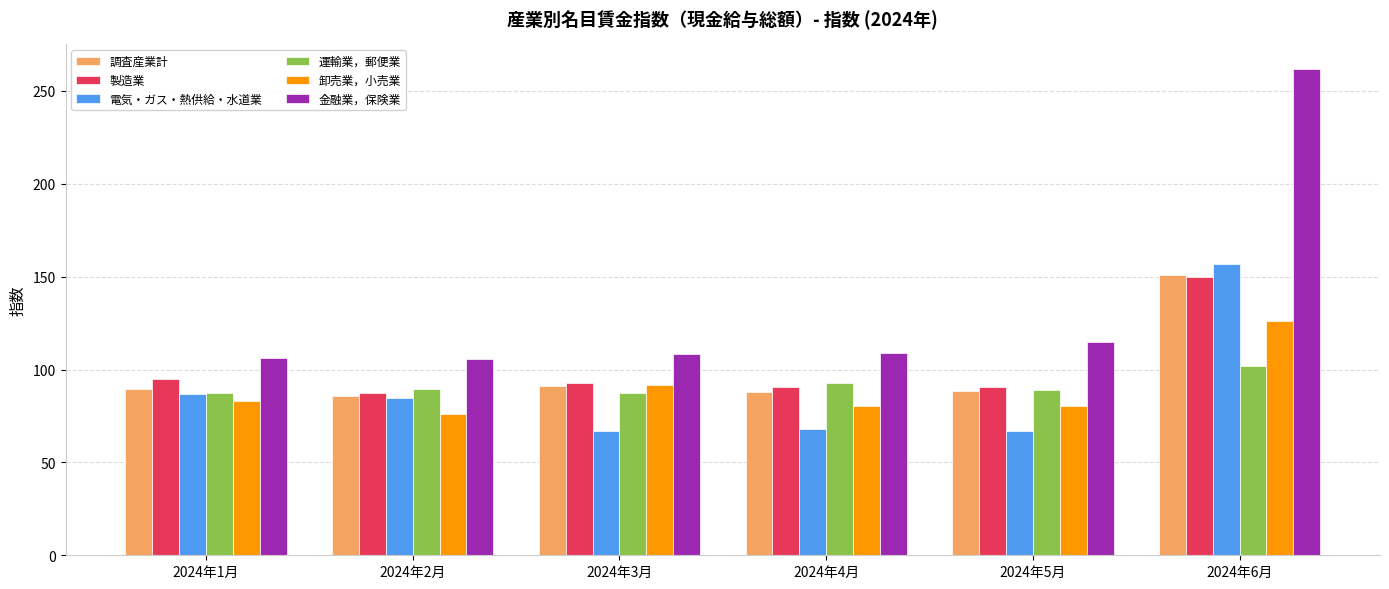

Which category has the highest value in the 卸売業，小売業 series?

2024年6月